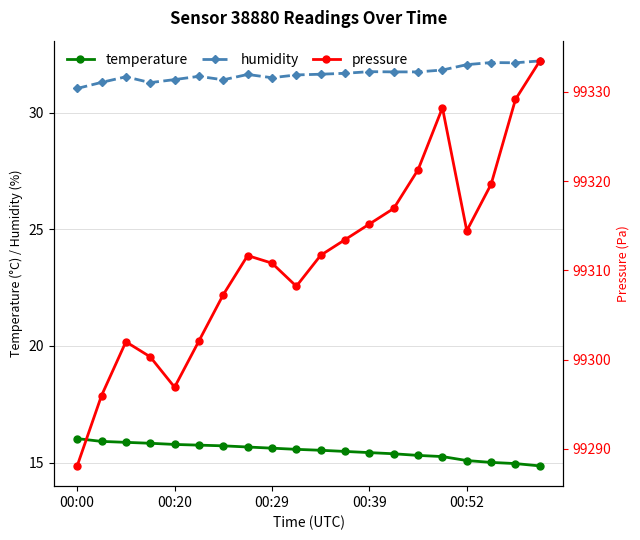

Rank the series by their maximum value, from highest to lowest.

pressure, humidity, temperature